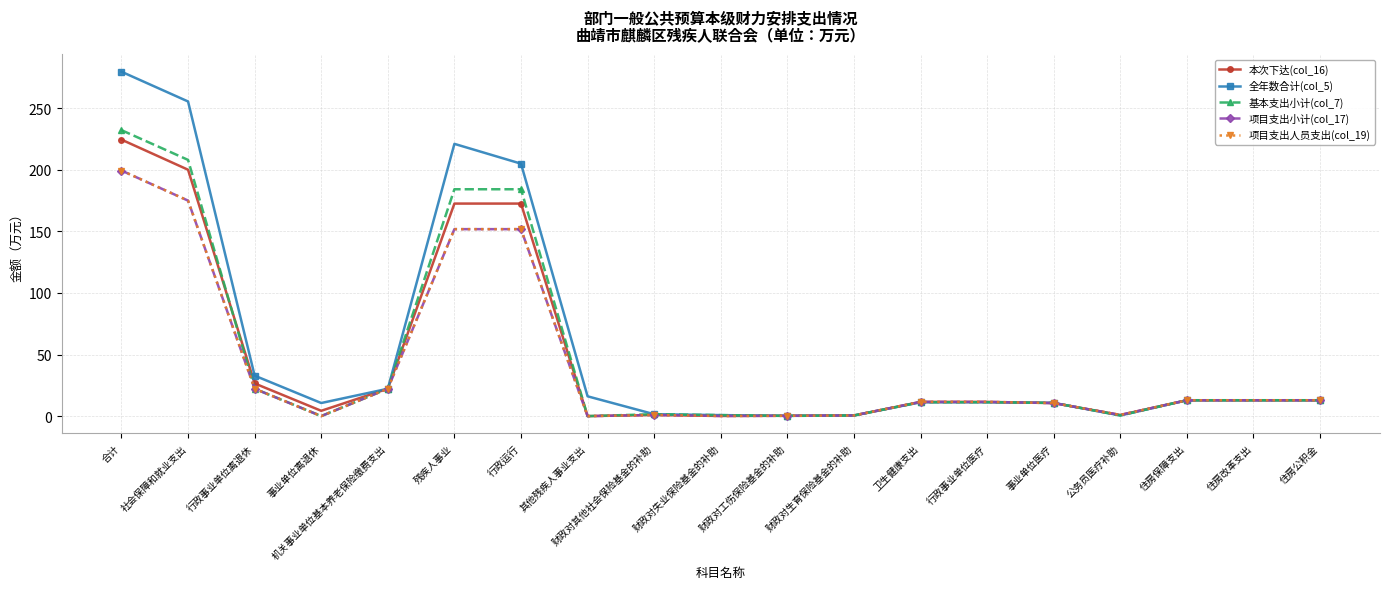

Read the 本次下达(col_16) value at 社会保障和就业支出.

200.0